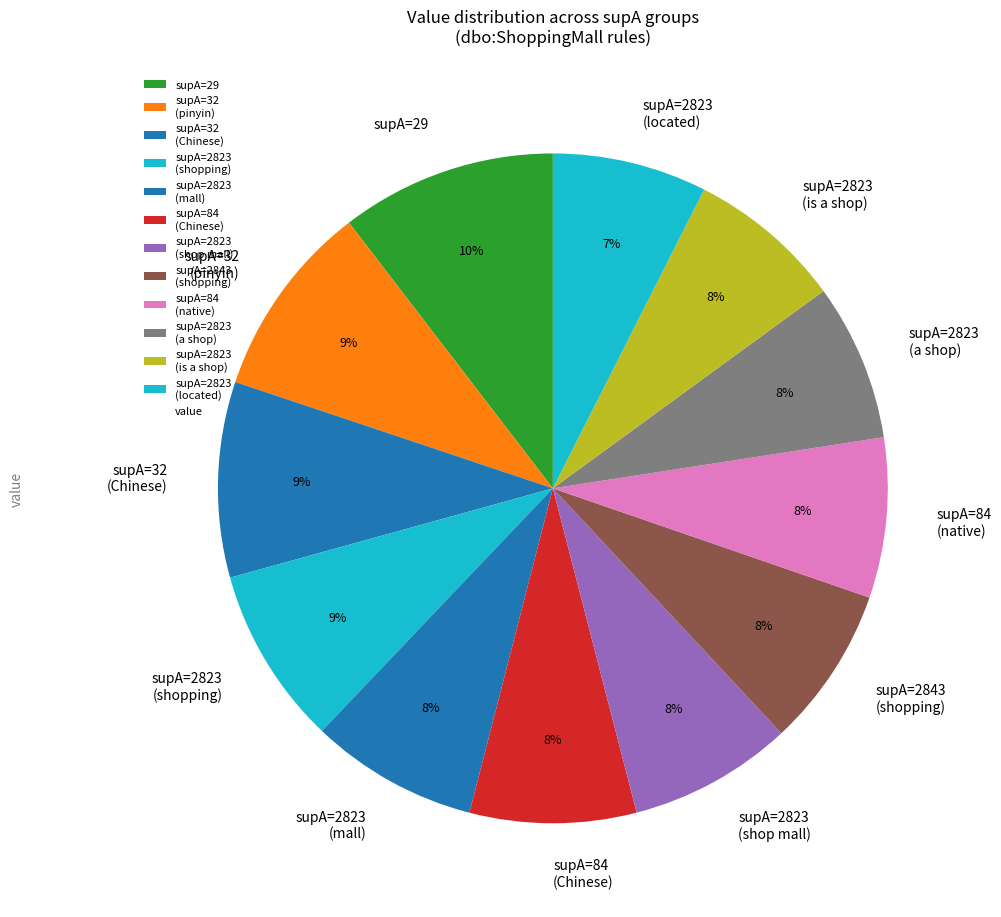

Which slice is the largest?

supA=29